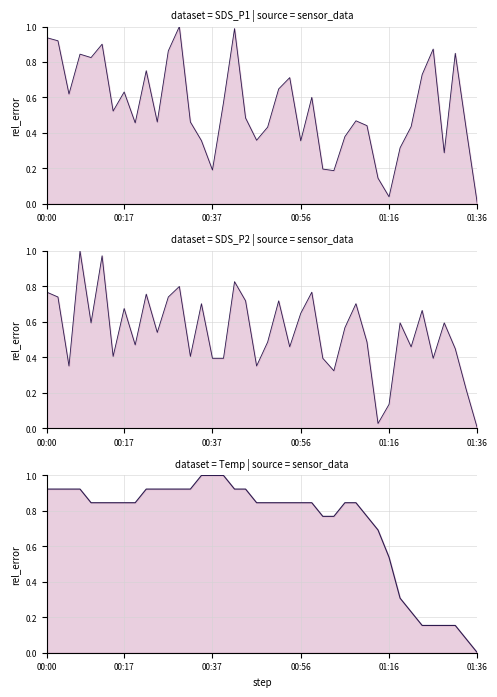

Reading left to right, list all the values displayed in this chart.

SDS_P1_line: 0.9	0.9	0.6	0.8	0.8	0.9	0.5	0.6	0.5	0.8	0.5	0.9	1.0	0.5	0.4	0.2	0.6	1.0	0.5	0.4	0.4	0.6	0.7	0.4	0.6	0.2	0.2	0.4	0.5	0.4	0.1	0.0	0.3	0.4	0.7	0.9	0.3	0.8	0.4	0.0
SDS_P2_line: 0.8	0.7	0.4	1.0	0.6	1.0	0.4	0.7	0.5	0.8	0.5	0.7	0.8	0.4	0.7	0.4	0.4	0.8	0.7	0.4	0.5	0.7	0.5	0.6	0.8	0.4	0.3	0.6	0.7	0.5	0.0	0.1	0.6	0.5	0.7	0.4	0.6	0.4	0.2	0.0
Temp_line: 0.9	0.9	0.9	0.9	0.8	0.8	0.8	0.8	0.8	0.9	0.9	0.9	0.9	0.9	1.0	1.0	1.0	0.9	0.9	0.8	0.8	0.8	0.8	0.8	0.8	0.8	0.8	0.8	0.8	0.8	0.7	0.5	0.3	0.2	0.2	0.2	0.2	0.2	0.1	0.0